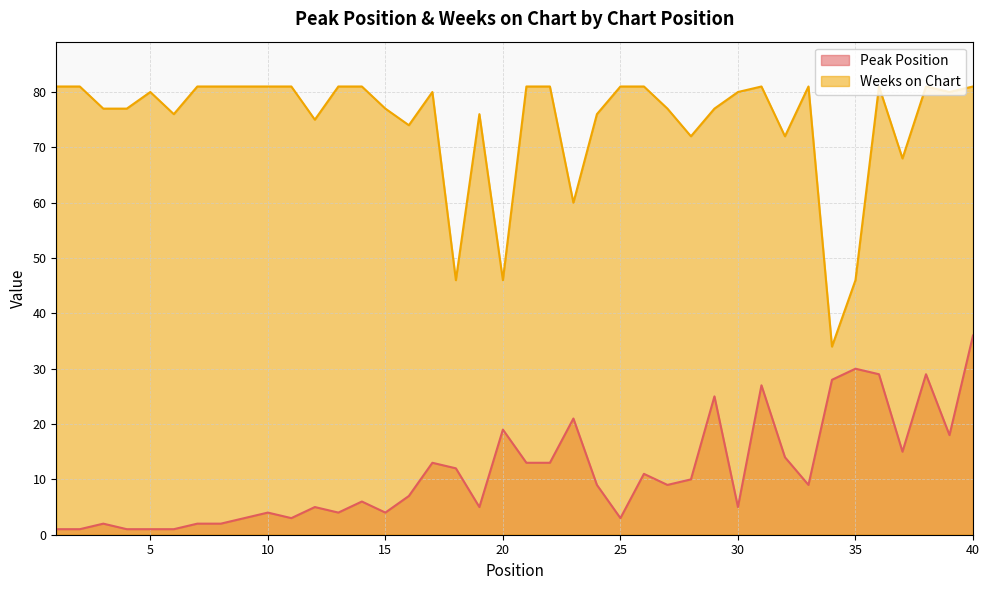

How many interior local valleys does the Weeks on Chart series have?

11